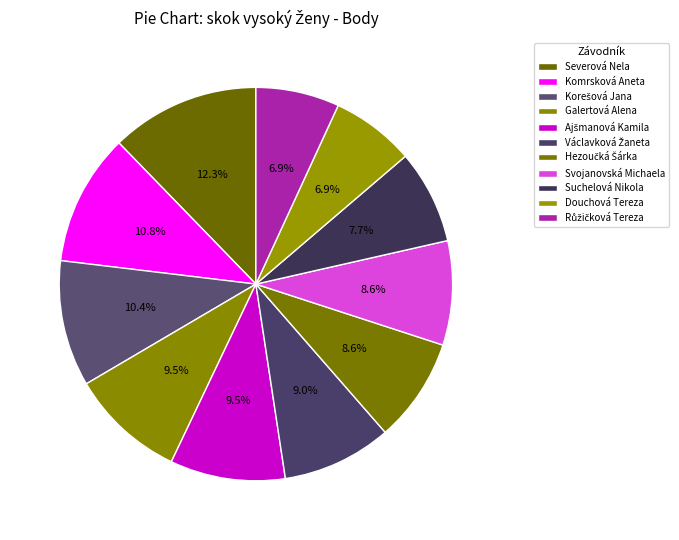

Is Suchelová Nikola the majority of the pie?

No